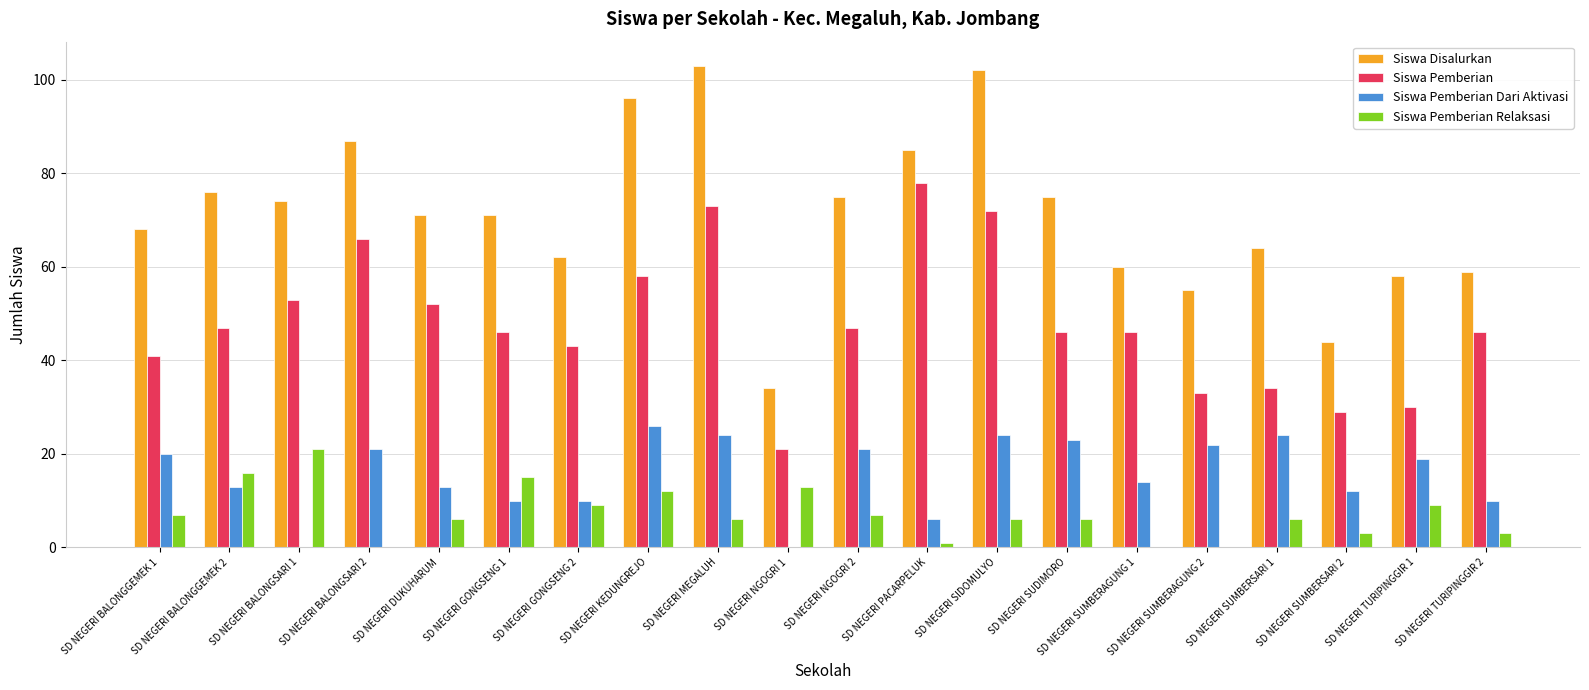

What is the highest value of the Siswa Disalurkan series?

103